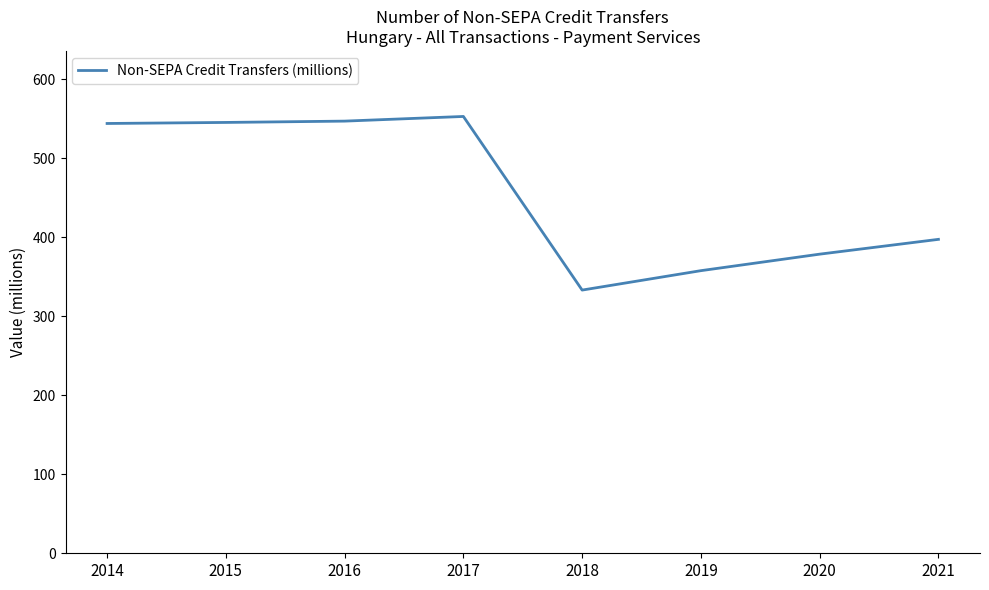

What is the difference between the second highest and minimum values?

214.0